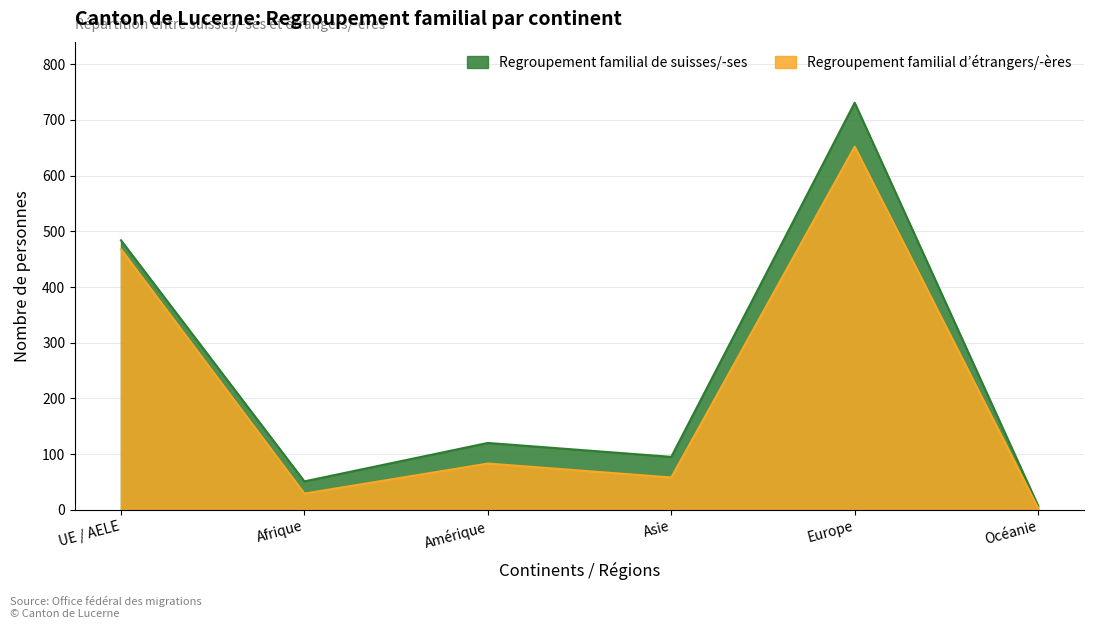

Reading left to right, extract all data points from this chart.

468	29	83	58	652	3